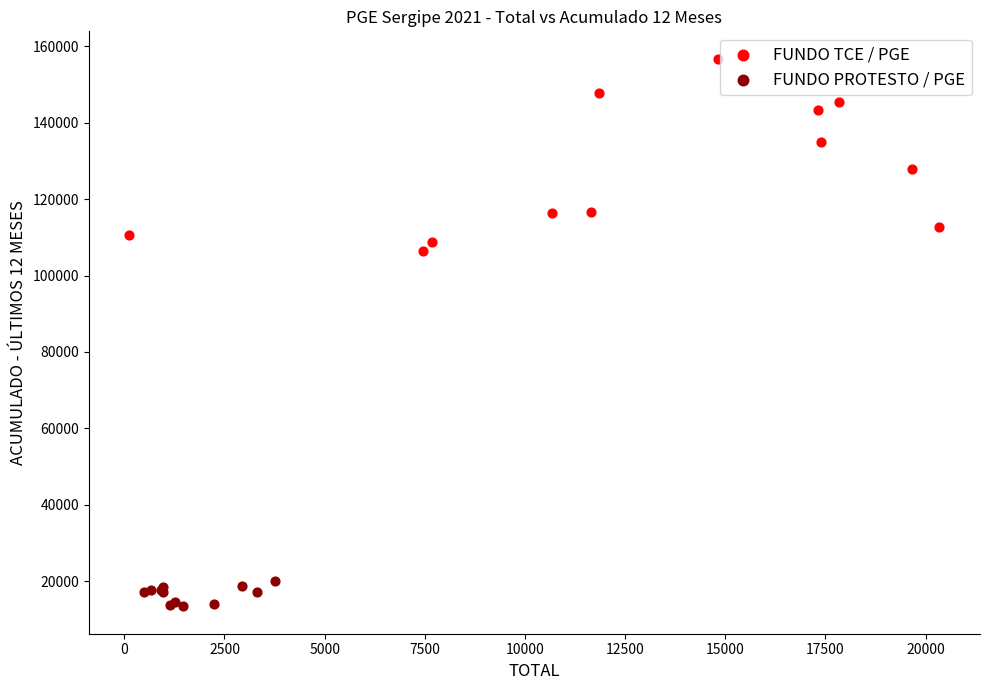

Which series has the widest spread of Y values?

FUNDO TCE / PGE